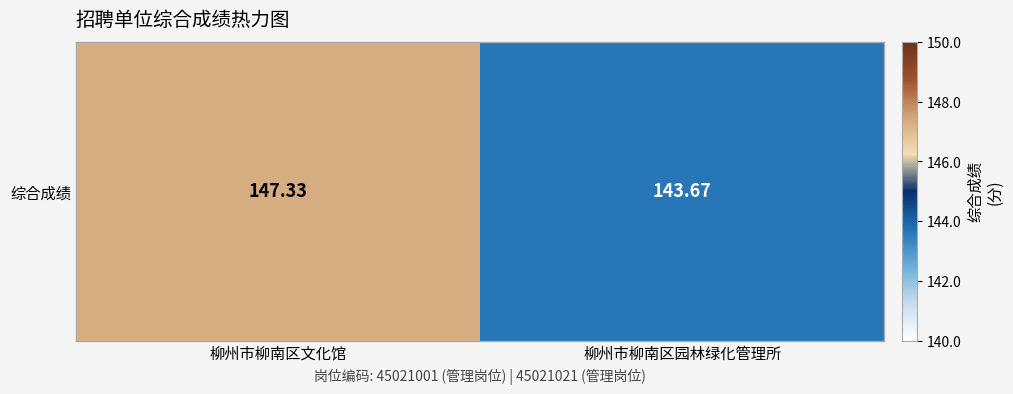

What value does the data have at 柳州市柳南区文化馆?

147.3